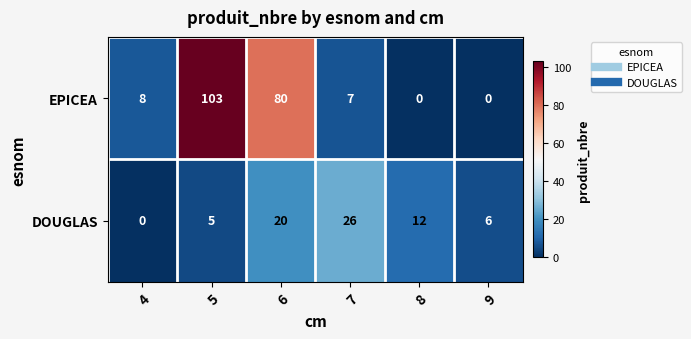

Which series has the largest range (max minus min)?

EPICEA